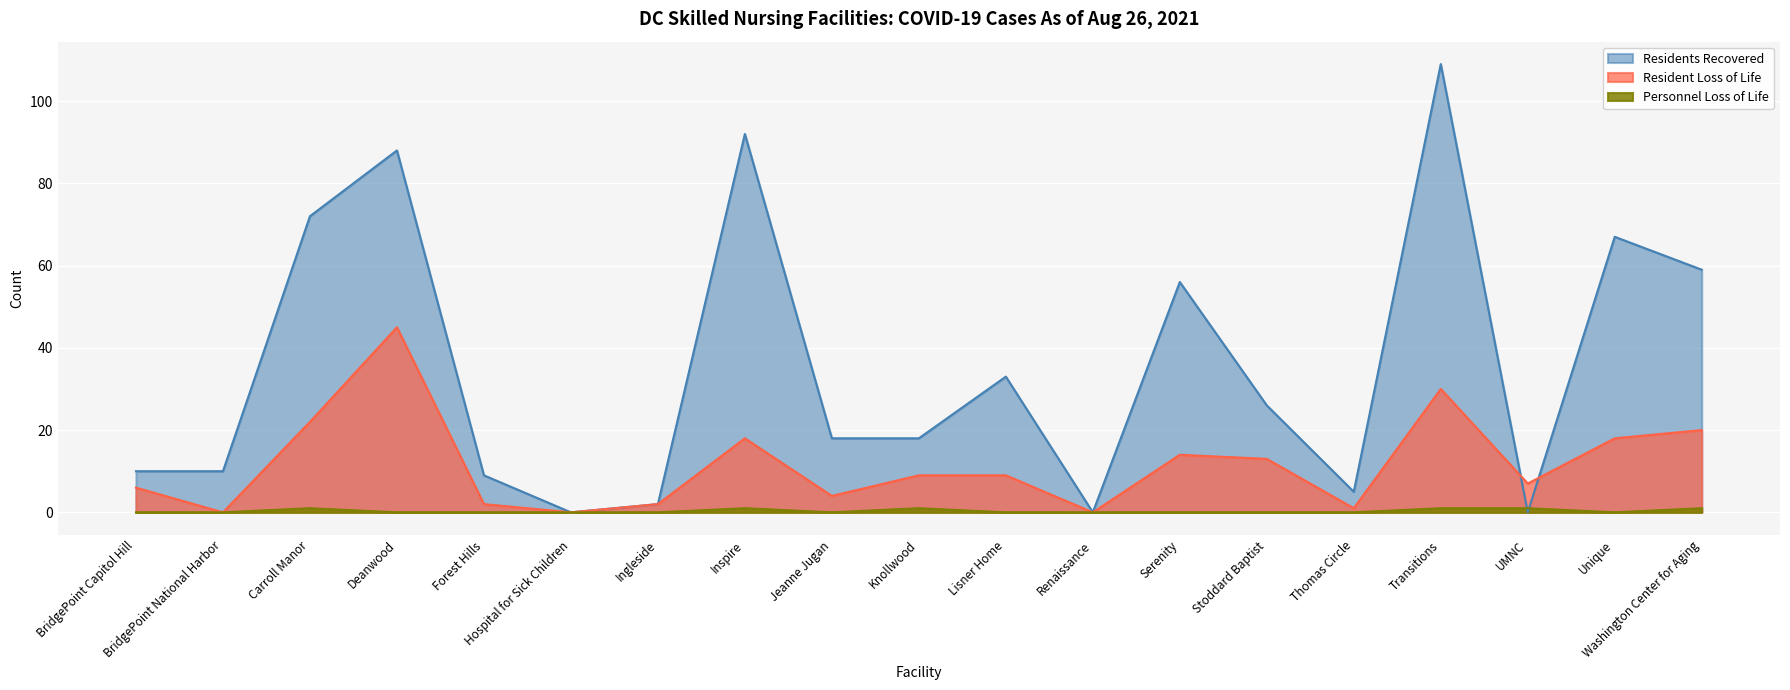

At which category does Resident Loss of Life reach its first local peak?

Deanwood